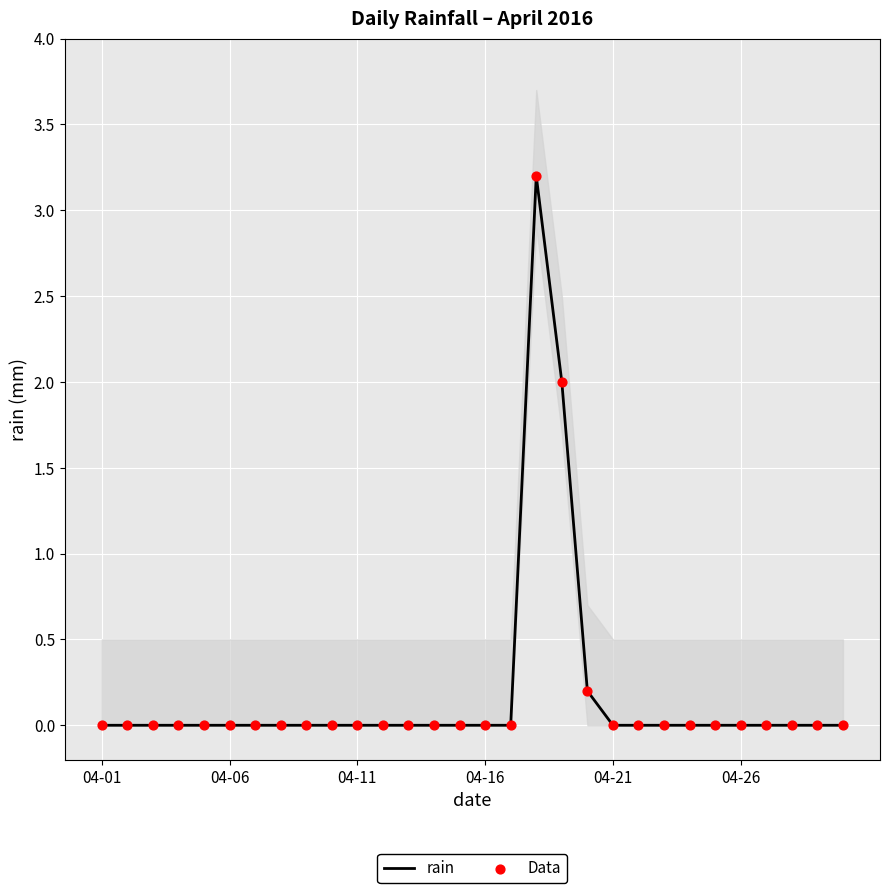

At how many categories does at least one series exceed 0?

3